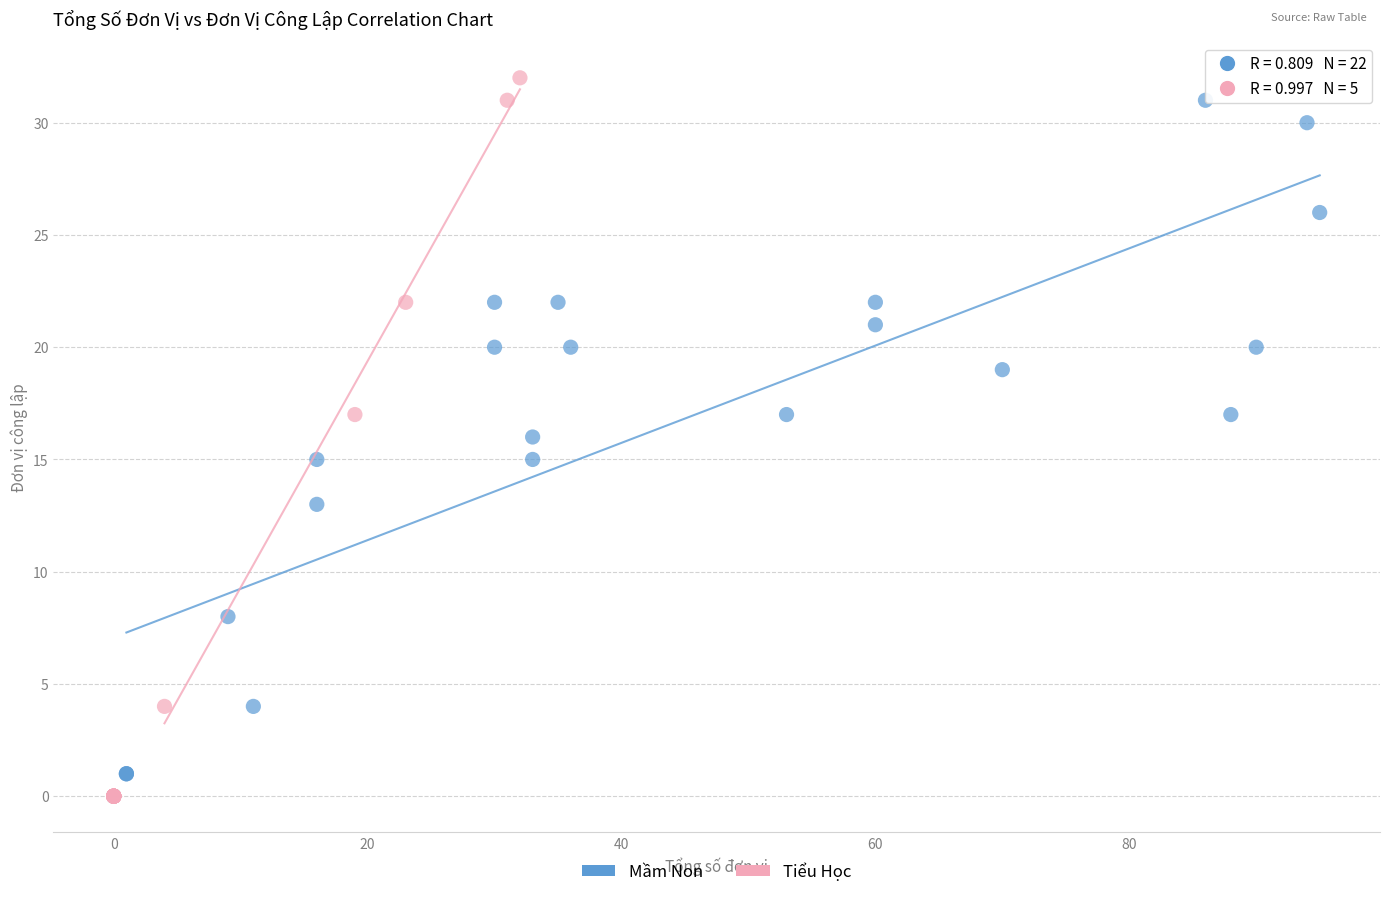

Which series contains the lowest Y value?

Tiểu Học